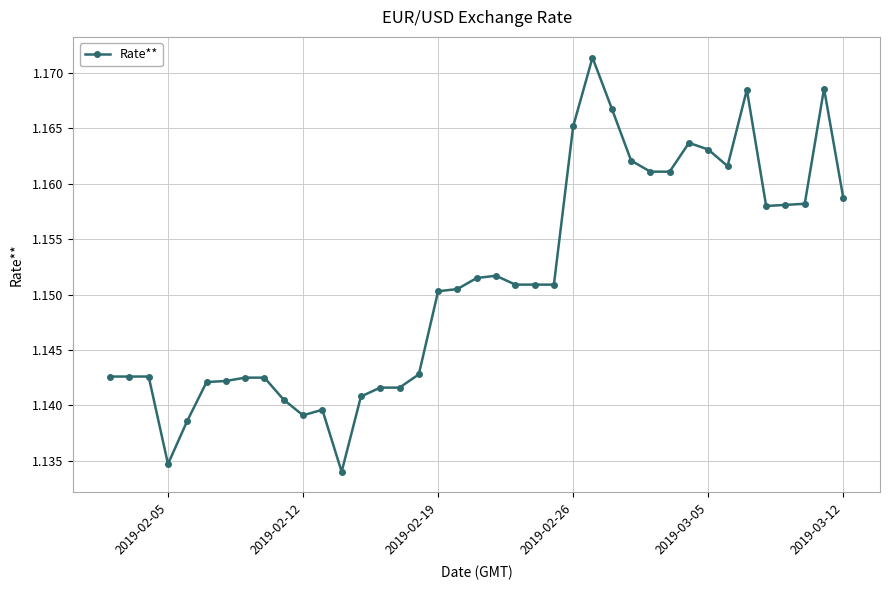

How many values are between 1 and 2?

39